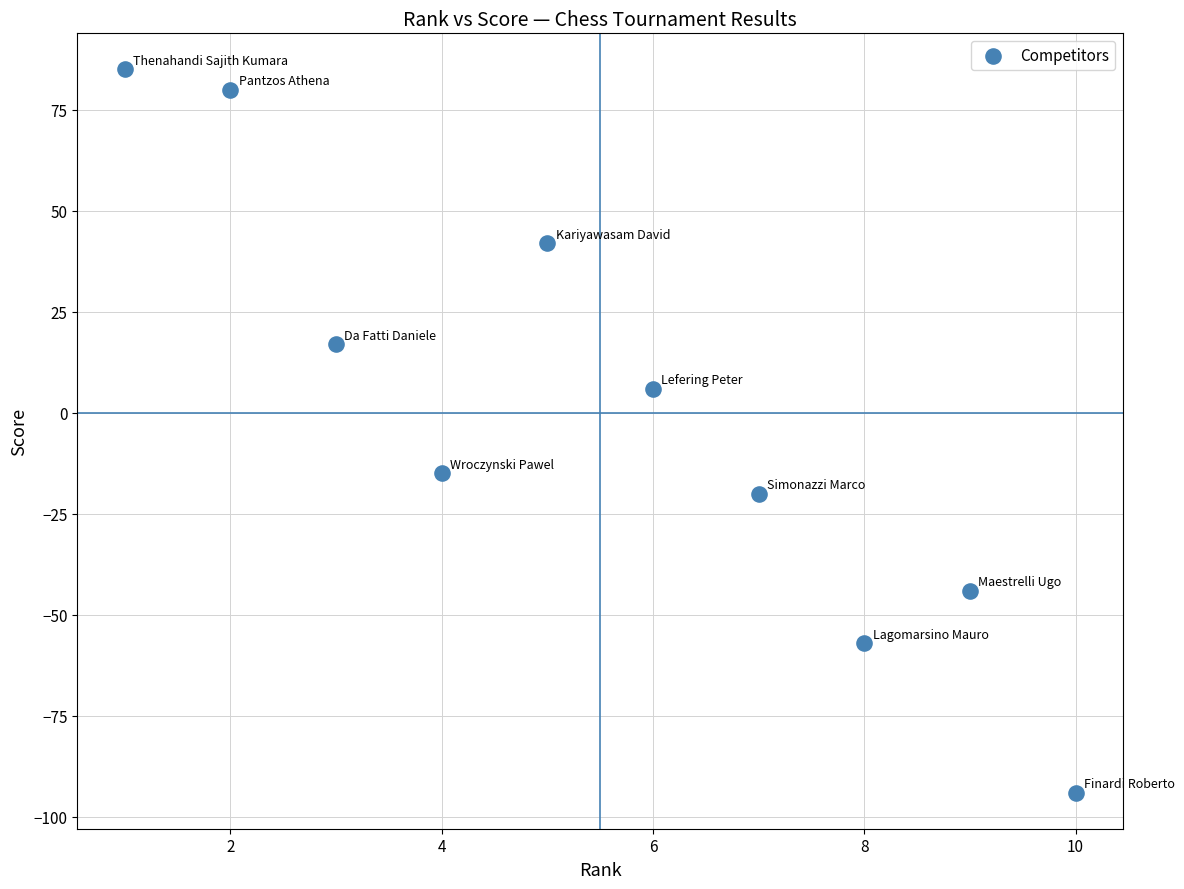

What is the range of X values (max minus min)?

9